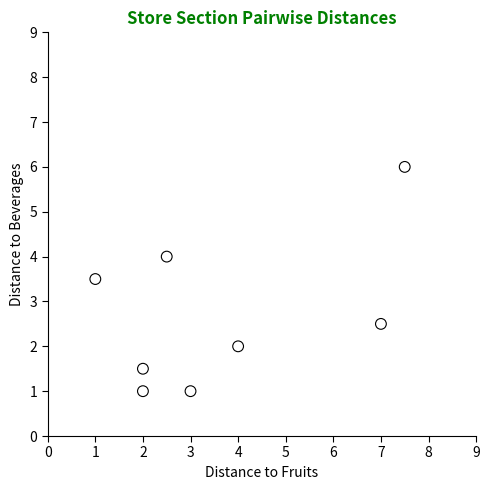

What is the range of X values (max minus min)?

6.5